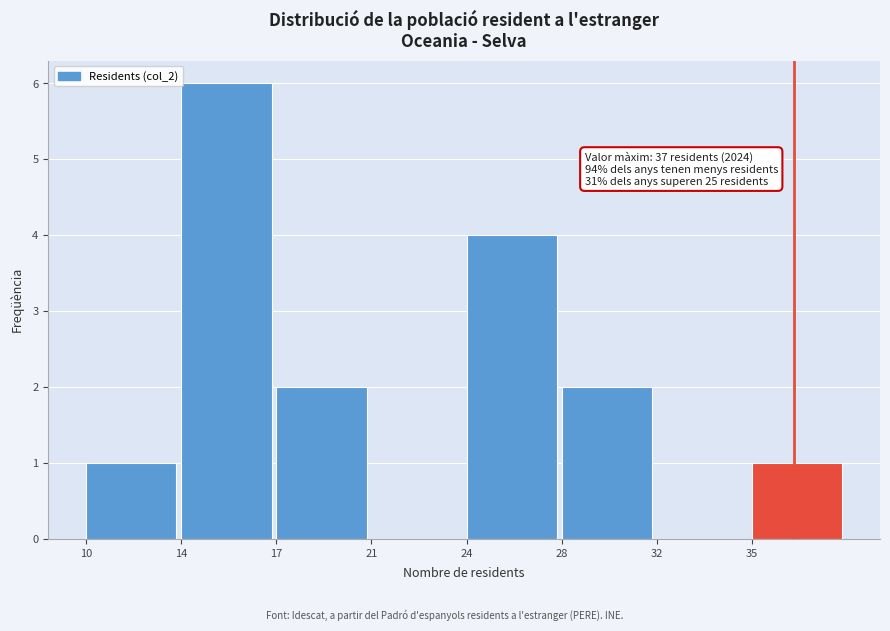

Reading left to right, list all the values displayed in this chart.

10=1	14=6	17=2	21=0	24=4	28=2	32=0	35=1